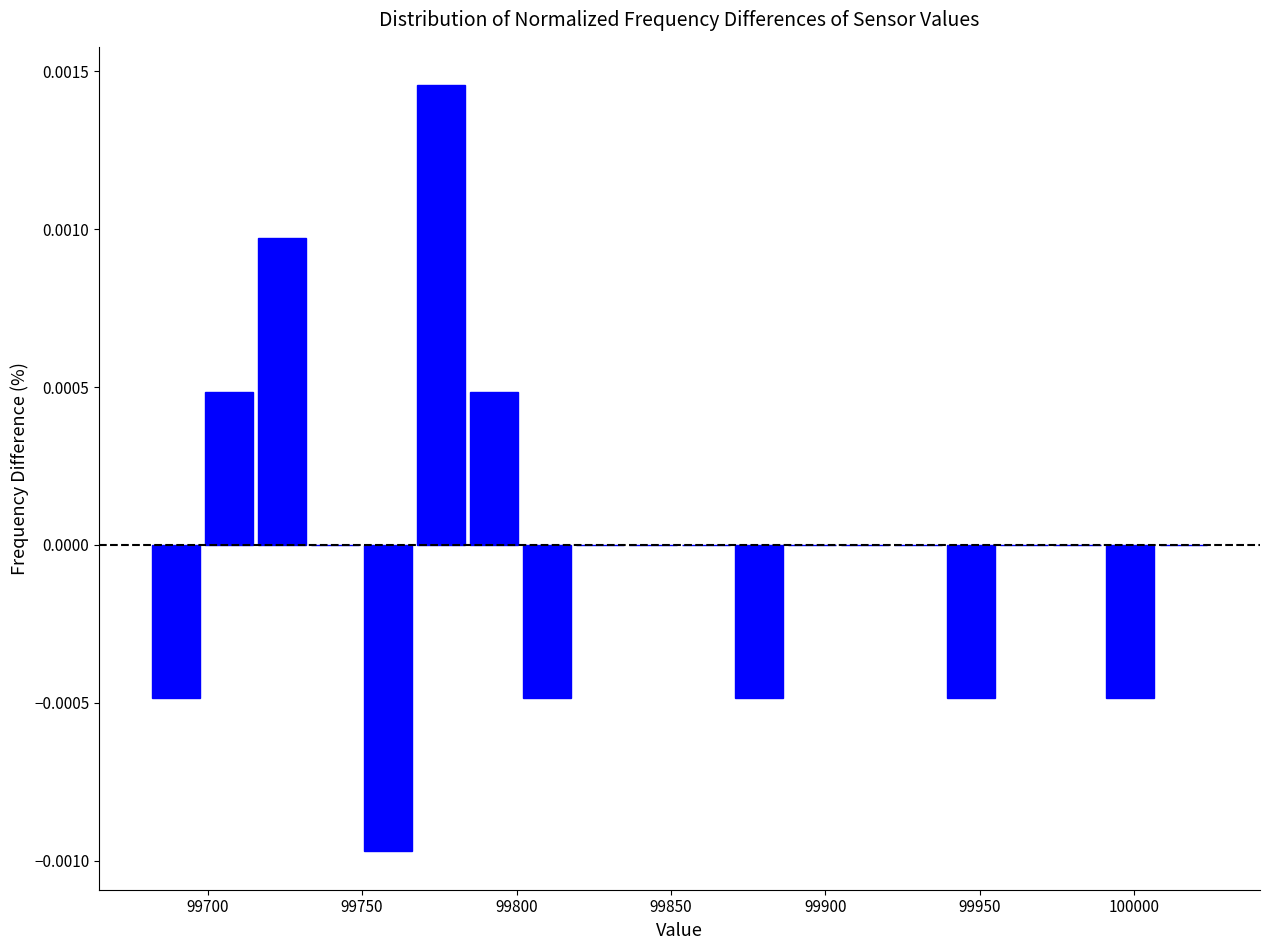

Around what value on the x-axis is the tallest bar? Give the approximate position of its centre, as read against the axis.

99775